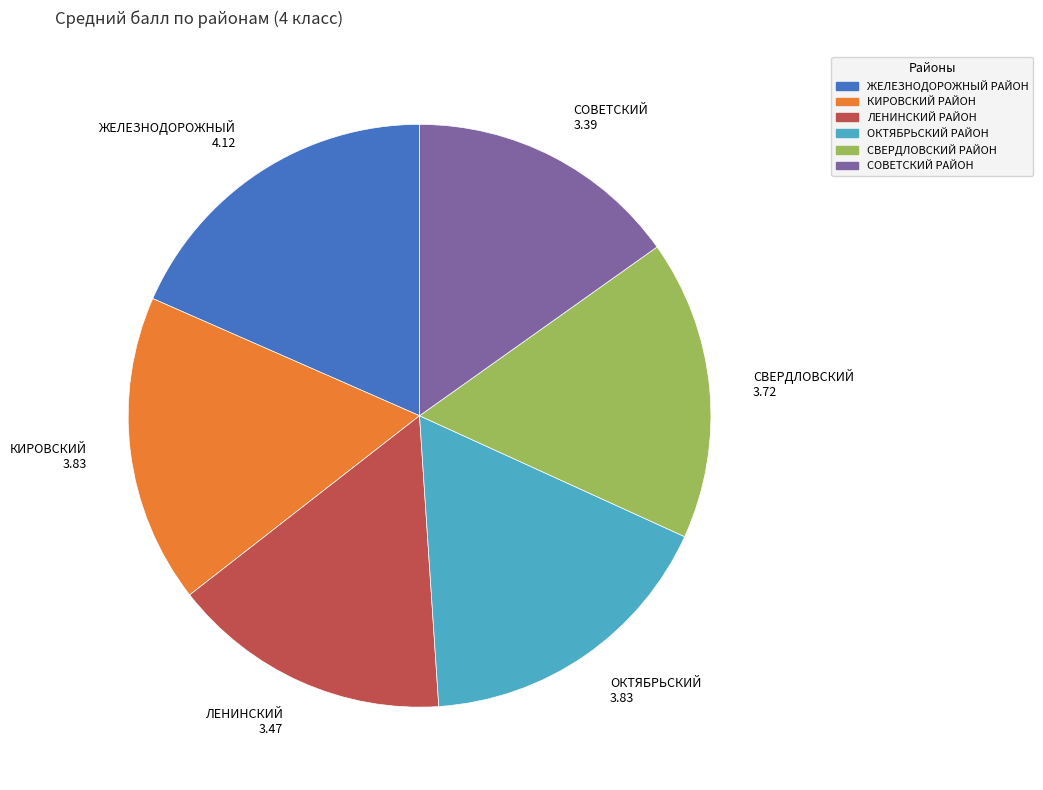

What is the ratio of the value at ЖЕЛЕЗНОДОРОЖНЫЙ РАЙОН to the value at КИРОВСКИЙ РАЙОН?

1.1